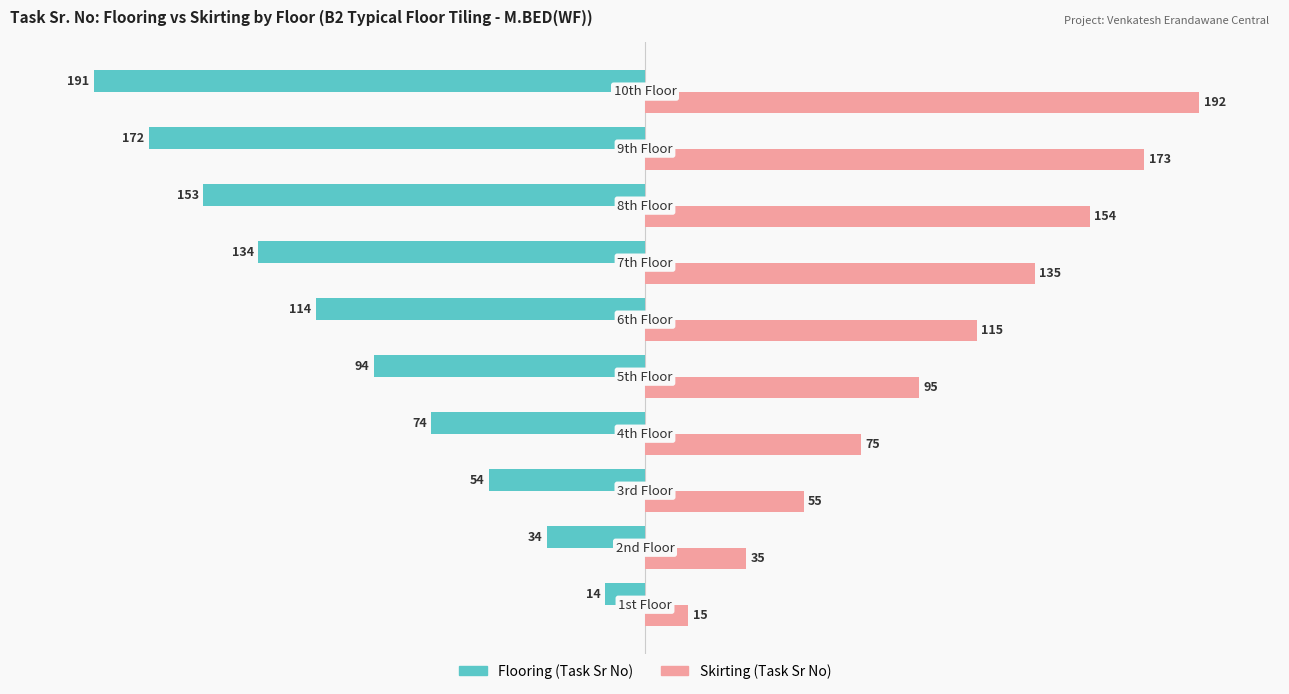

What is the difference between the maximum and second lowest values in the Flooring (Task Sr No) series?

158